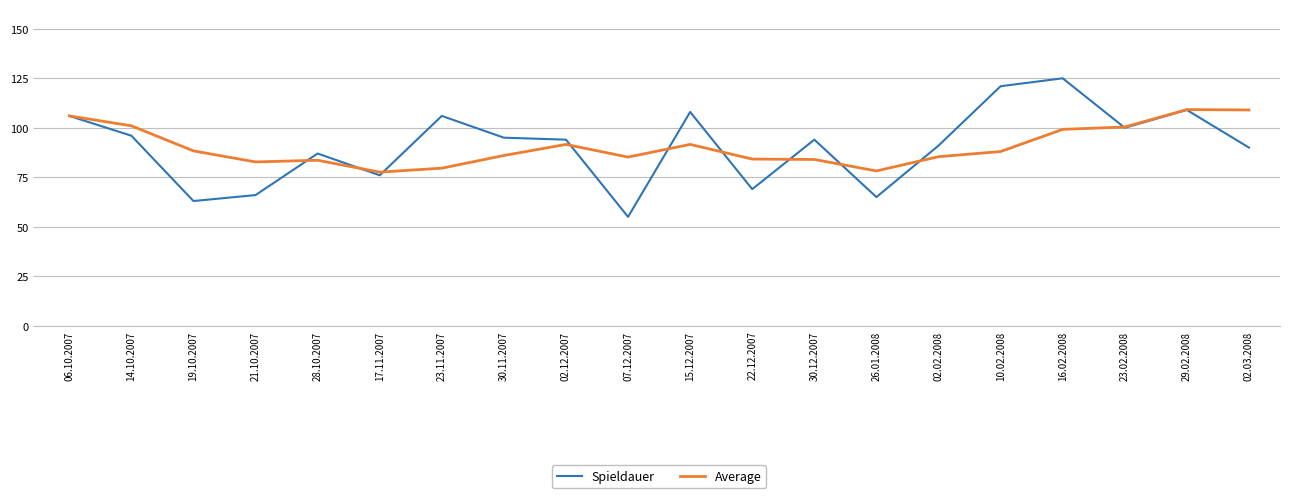

What position from the left is 02.03.2008?

20